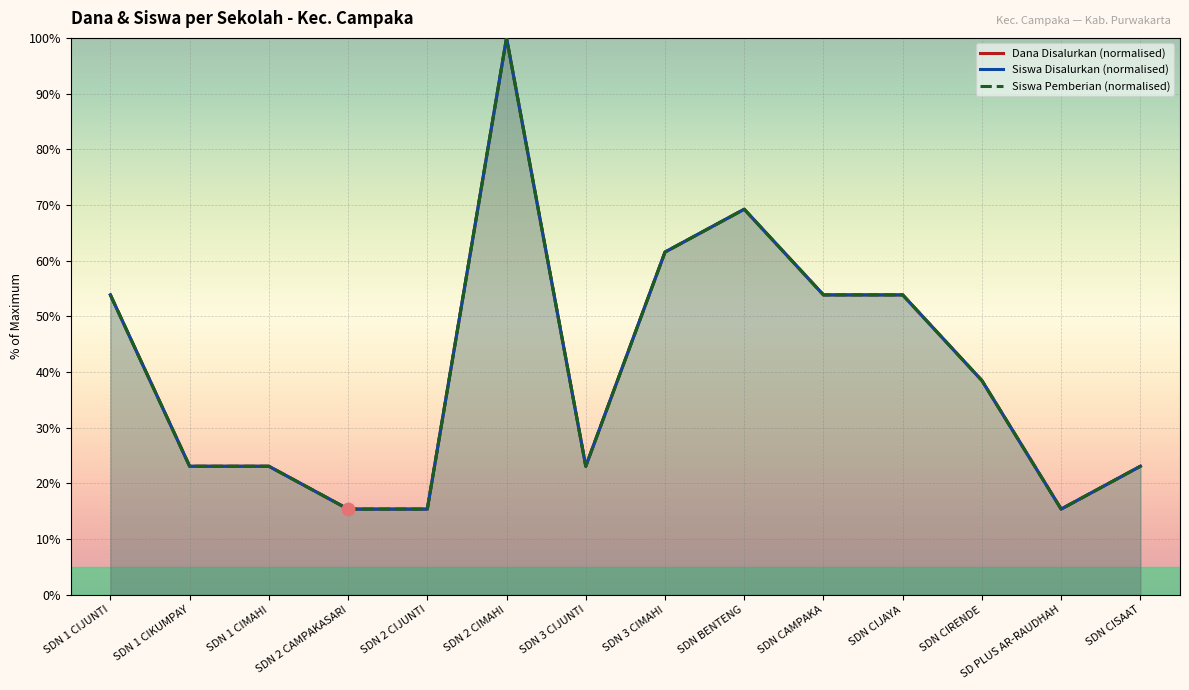

Which series reaches the minimum Y coordinate?

Dana Disalurkan (normalised)